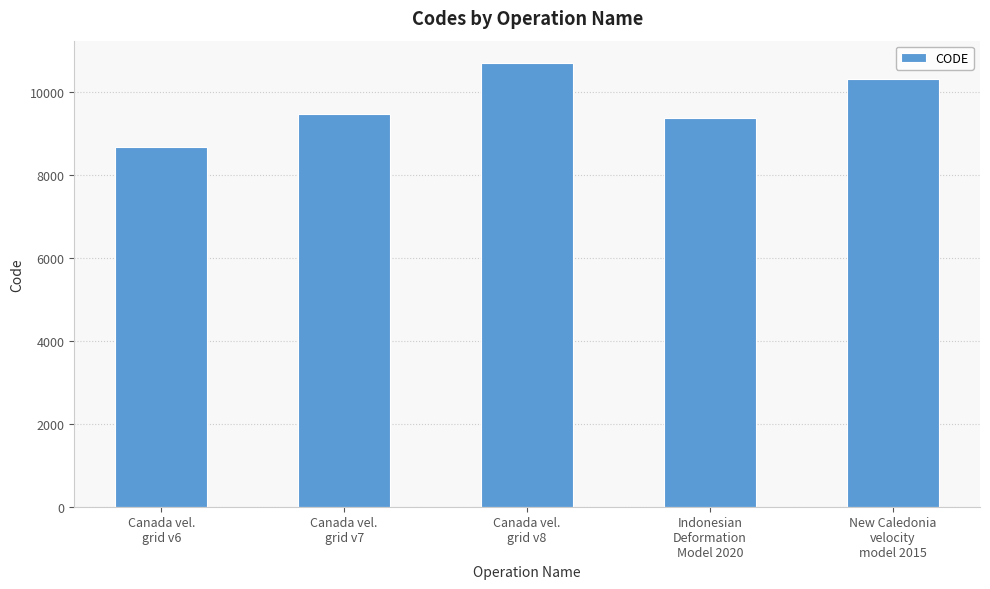

List the labels in order of value, smallest first.

Canada vel.
grid v6, Indonesian
Deformation
Model 2020, Canada vel.
grid v7, New Caledonia
velocity
model 2015, Canada vel.
grid v8